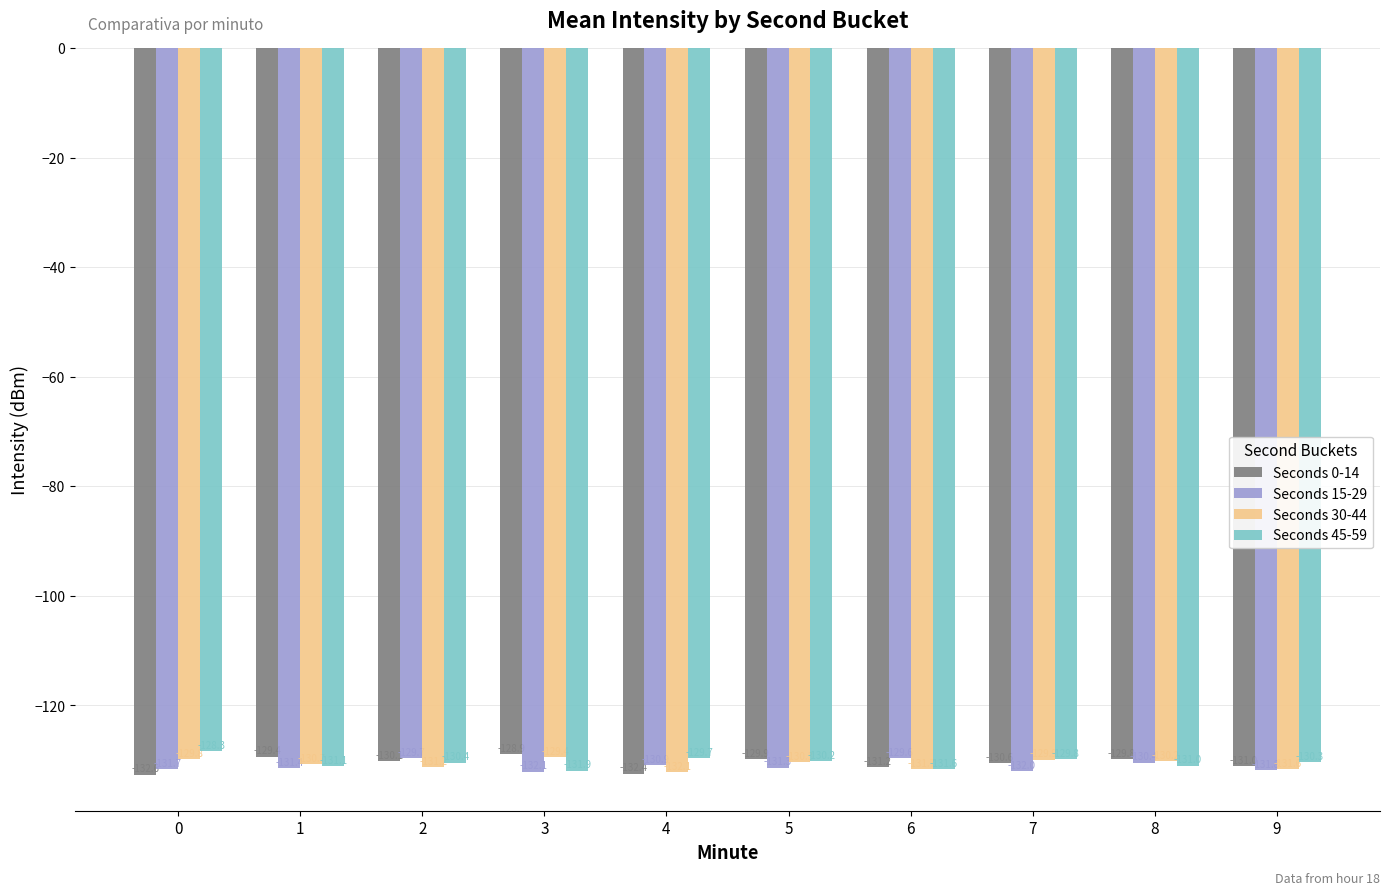

What is the total value across all series at 9?

-524.7